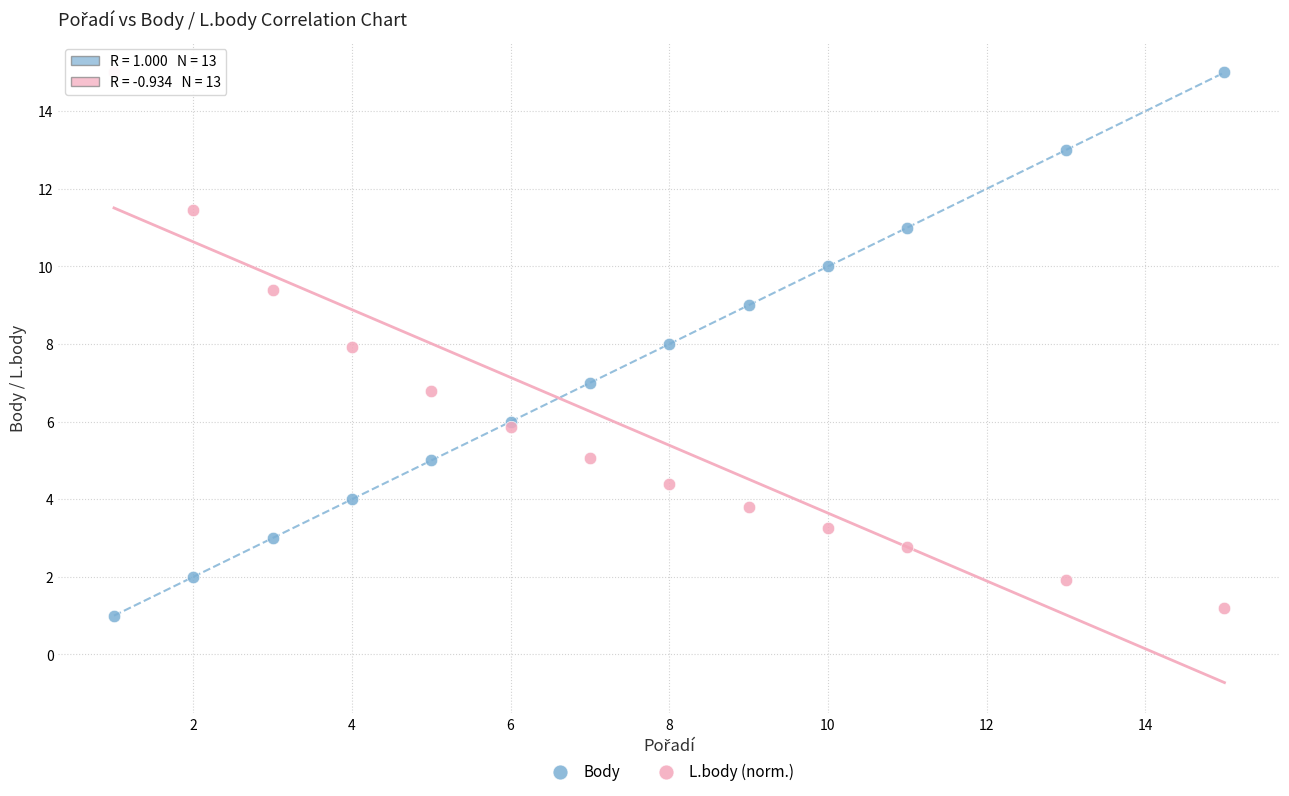

Which series contains the lowest Y value?

Body